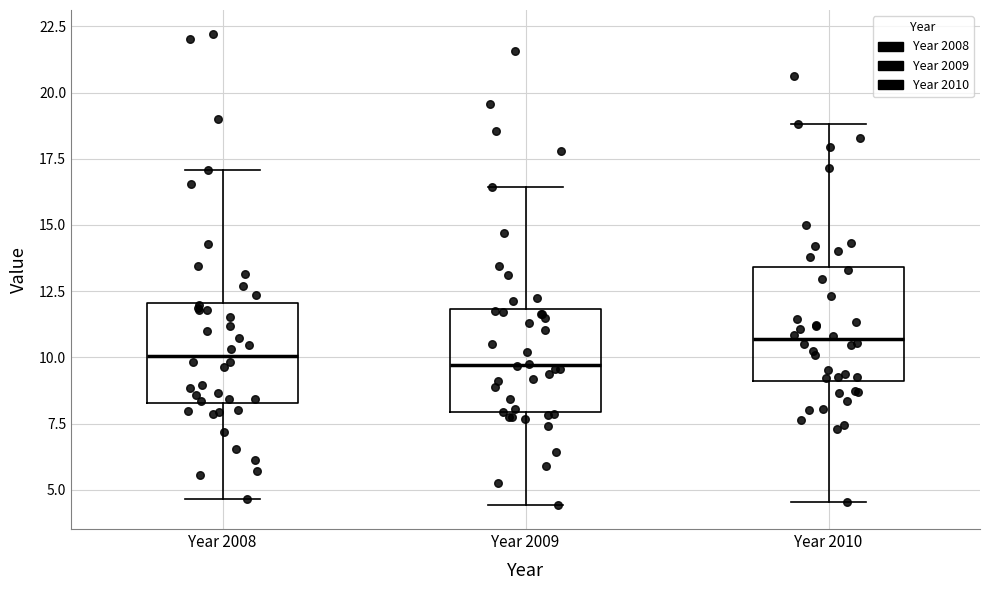

Reading left to right, read every box against the y-axis: the position of its median line, the range the box covers, and the ends of its whiskers. The values are not printed on the chart, so give them approximately, as read against the axis.

Year 2008: median 10.0, box 8.5 to 12.0, whiskers 4.5 to 17.0
Year 2009: median 9.5, box 8.0 to 12.0, whiskers 4.5 to 16.5
Year 2010: median 10.5, box 9.0 to 13.5, whiskers 4.5 to 19.0